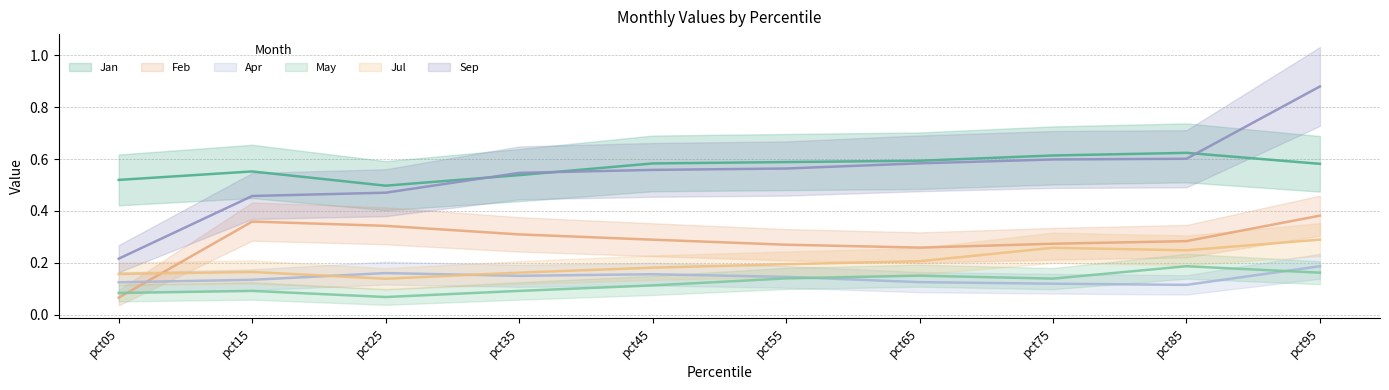

Reading right to left, what are all the values shown in this chart?

Jan: 0.6	0.6	0.6	0.6	0.6	0.6	0.5	0.5	0.6	0.5
Feb: 0.4	0.3	0.3	0.3	0.3	0.3	0.3	0.3	0.4	0.1
Apr: 0.2	0.1	0.1	0.1	0.1	0.2	0.1	0.2	0.1	0.1
May: 0.2	0.2	0.1	0.2	0.1	0.1	0.1	0.1	0.1	0.1
Jul: 0.3	0.2	0.3	0.2	0.2	0.2	0.2	0.1	0.2	0.2
Sep: 0.9	0.6	0.6	0.6	0.6	0.6	0.5	0.5	0.5	0.2